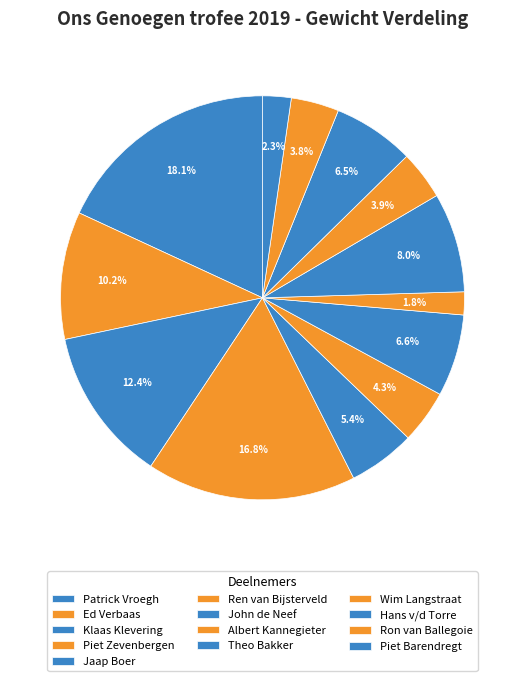

Count the number of slices in the pie.

13